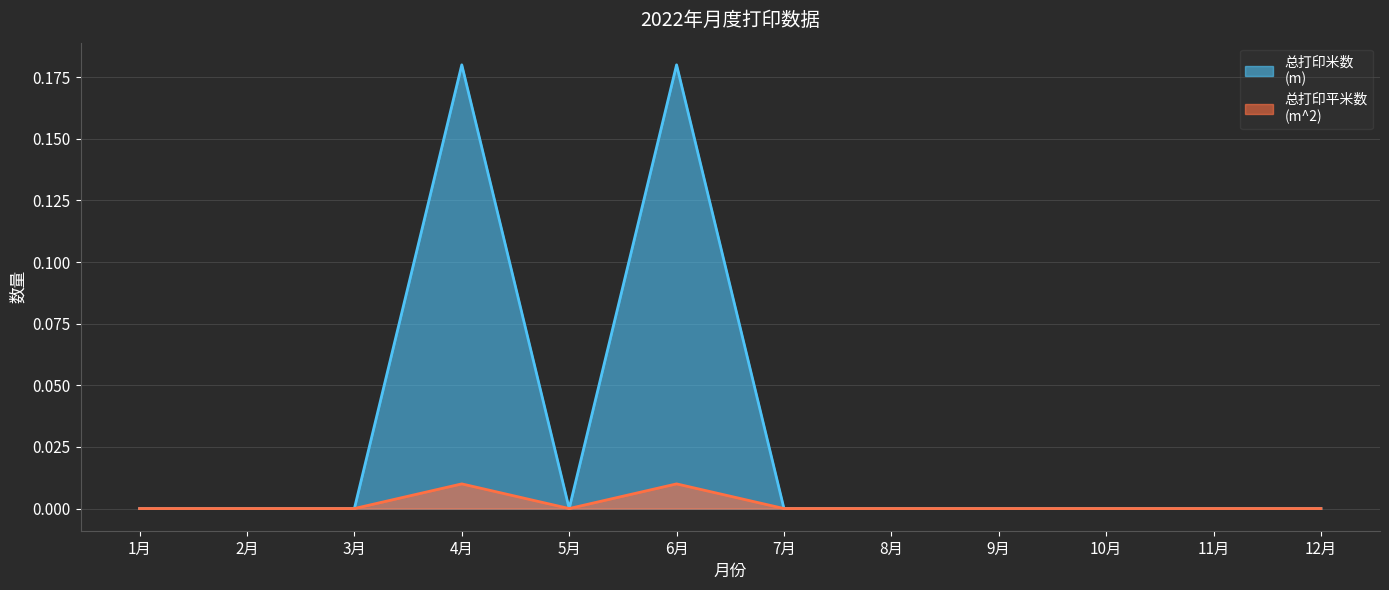

True or false: 总打印平米数
(m^2) and 总打印米数
(m) intersect in this chart.

False